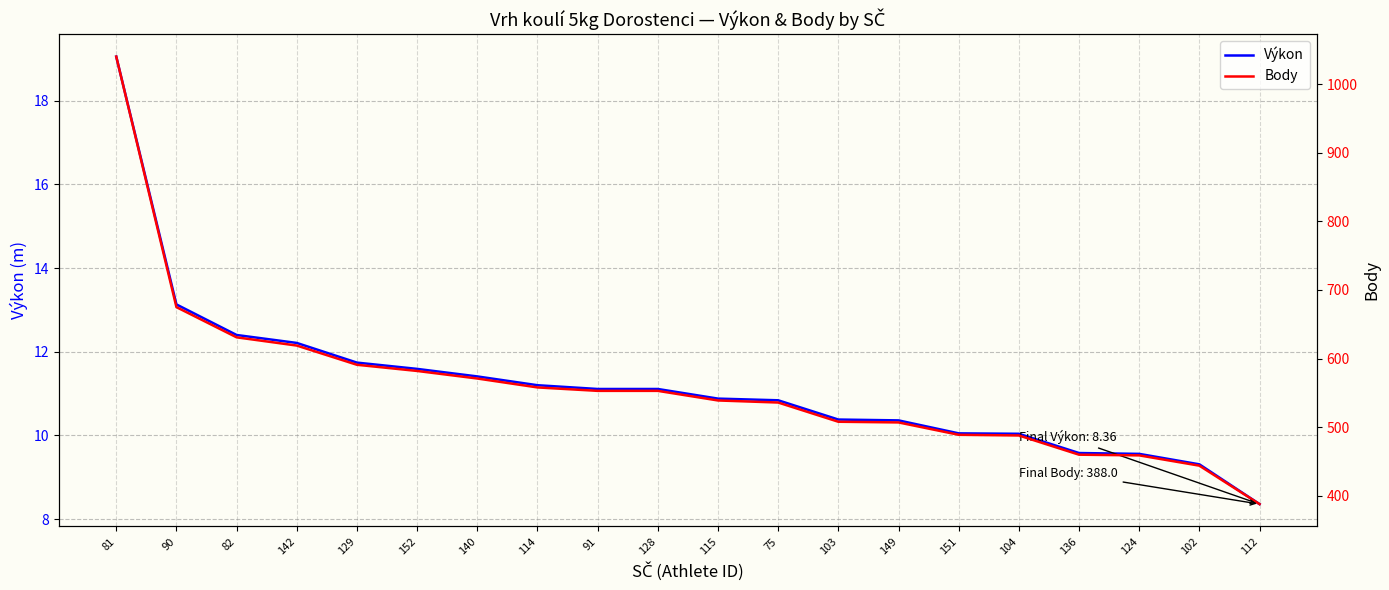

True or false: Výkon and Body intersect in this chart.

False